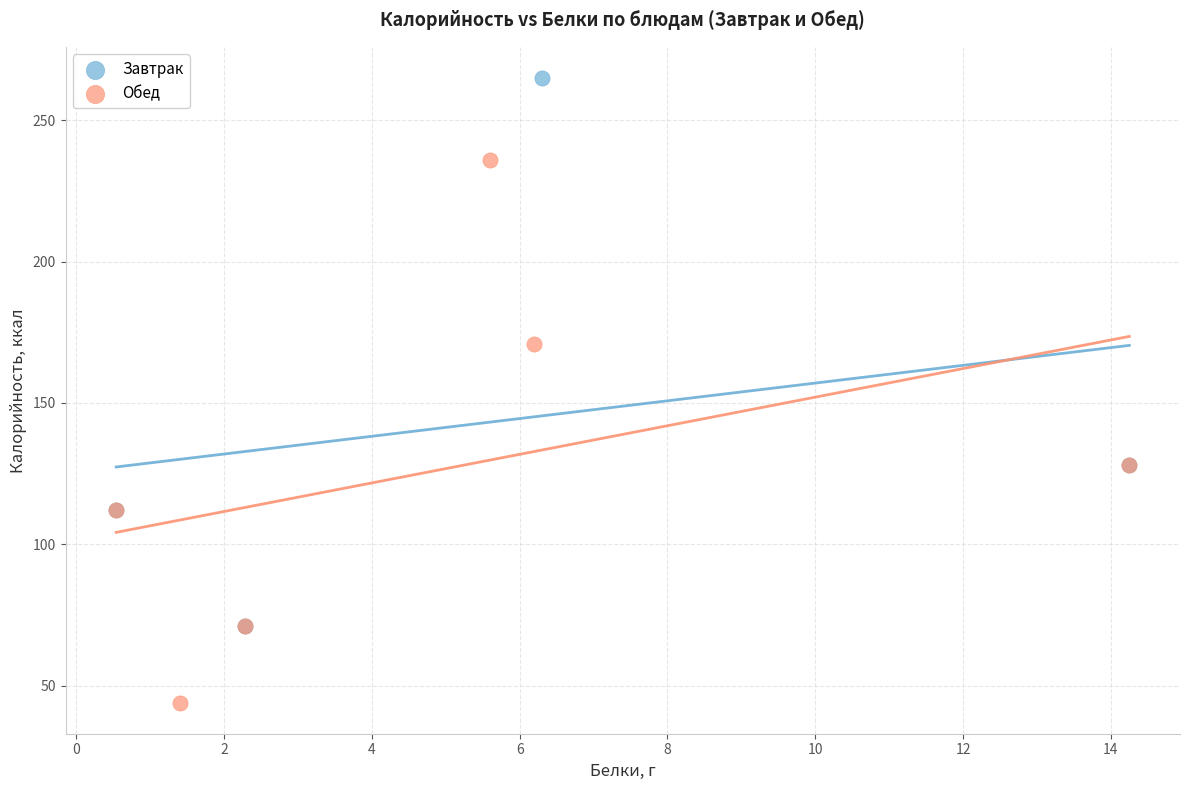

Which series reaches the maximum Y coordinate?

Завтрак